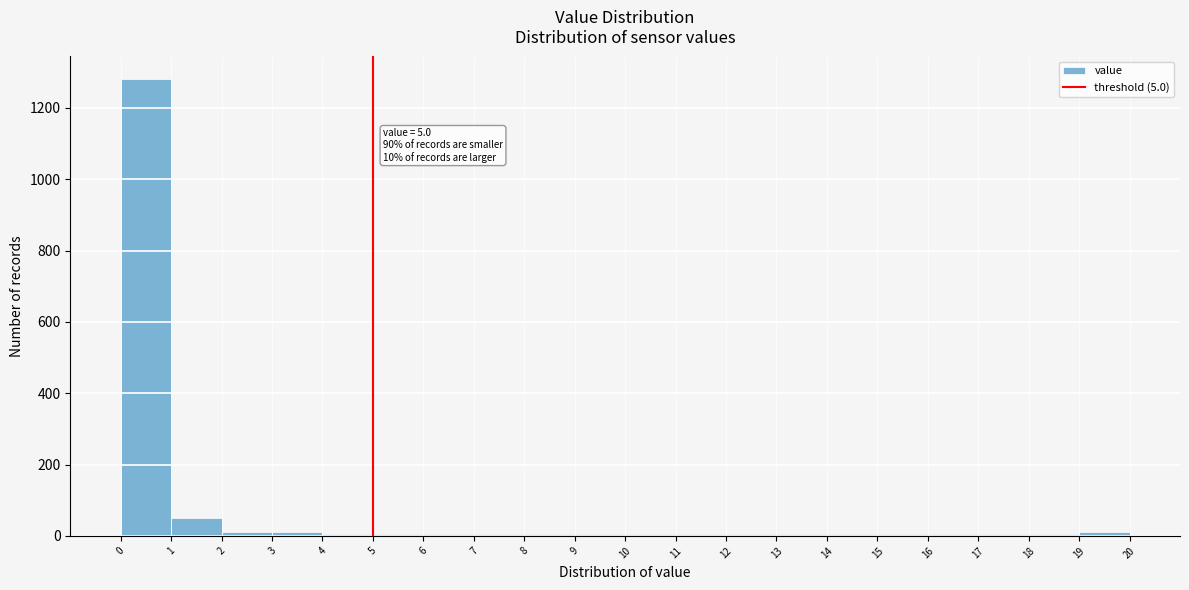

Over which range of the x-axis is the bar tallest?

0 to 1